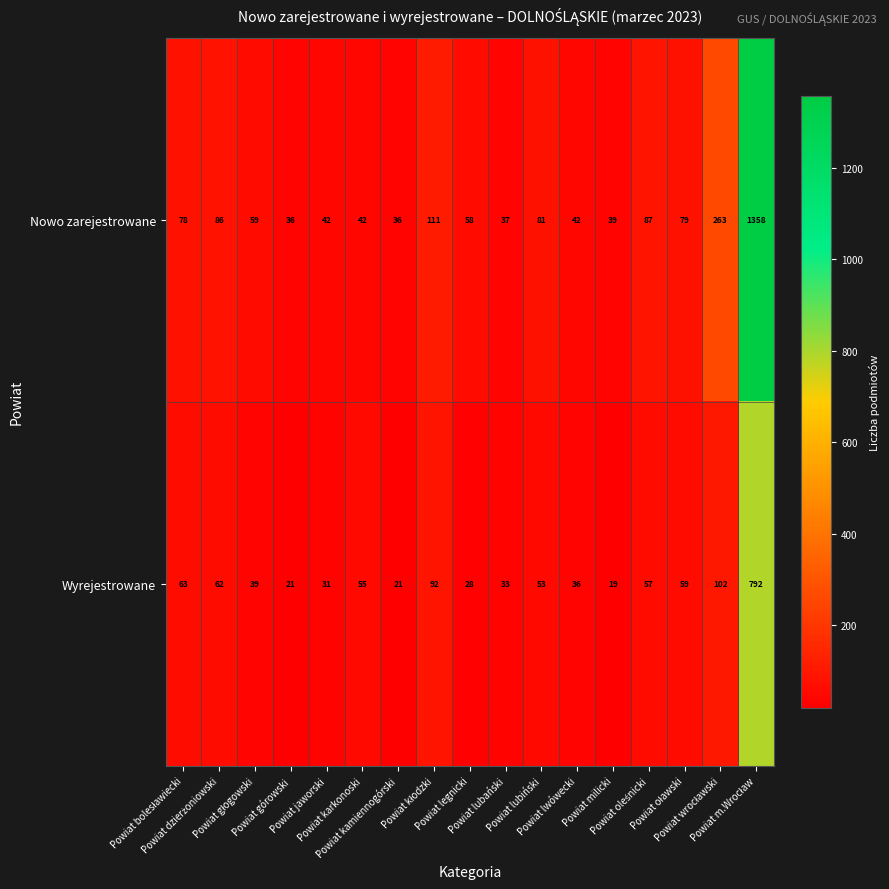

How many data points does each series have?

17